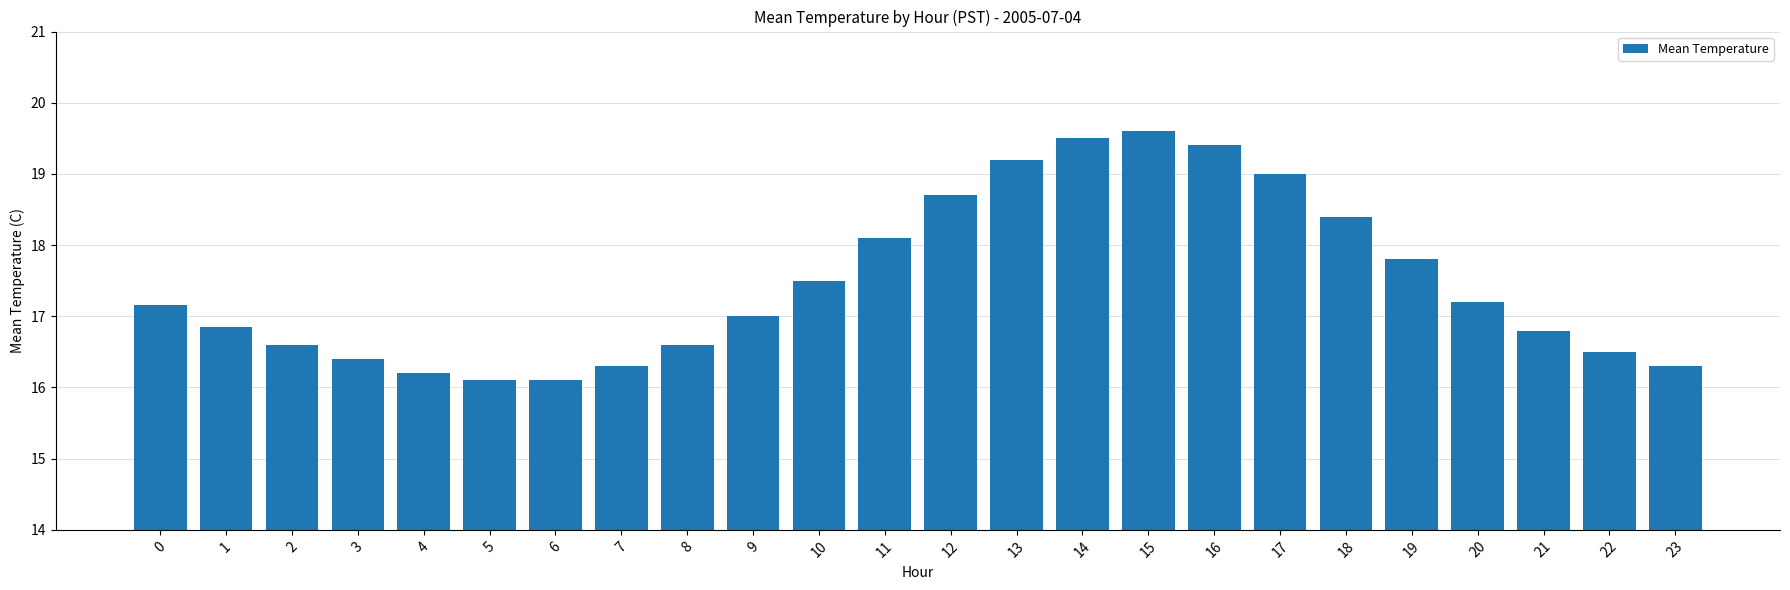

How many distinct data groups are displayed?

1